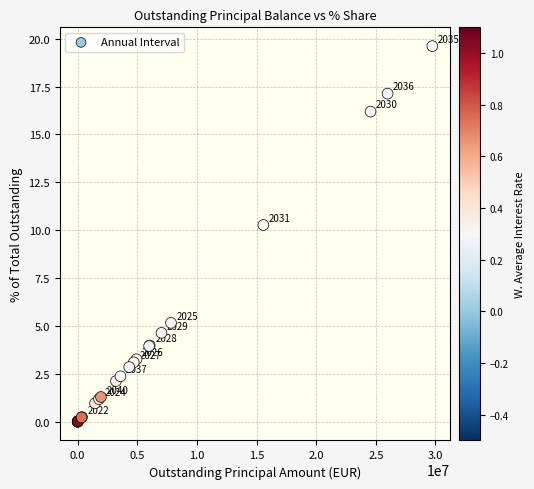

What Y value in the scatter plot is closest to 9?

10.3